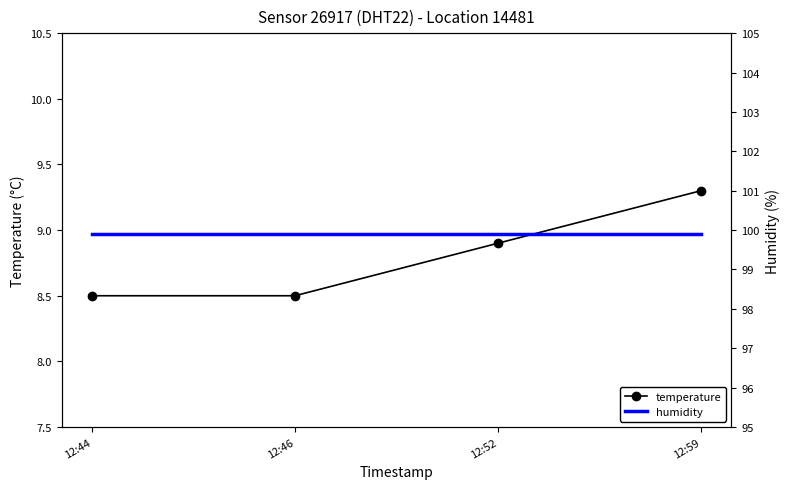

Does the chart have visible grid lines?

No